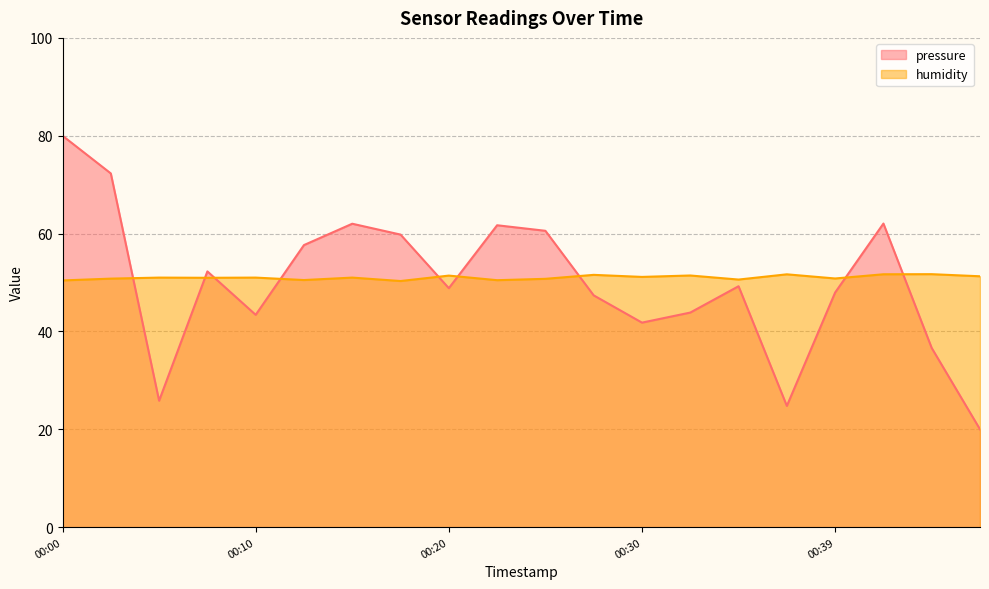

True or false: humidity has more than 0 interior local peaks.

True